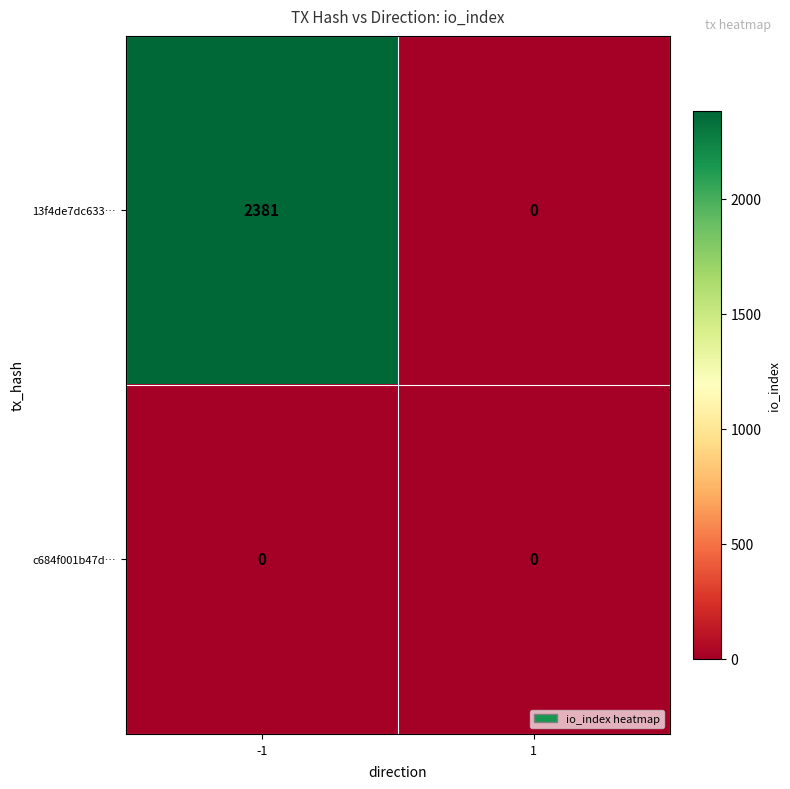

At how many categories does at least one series exceed 2165?

1